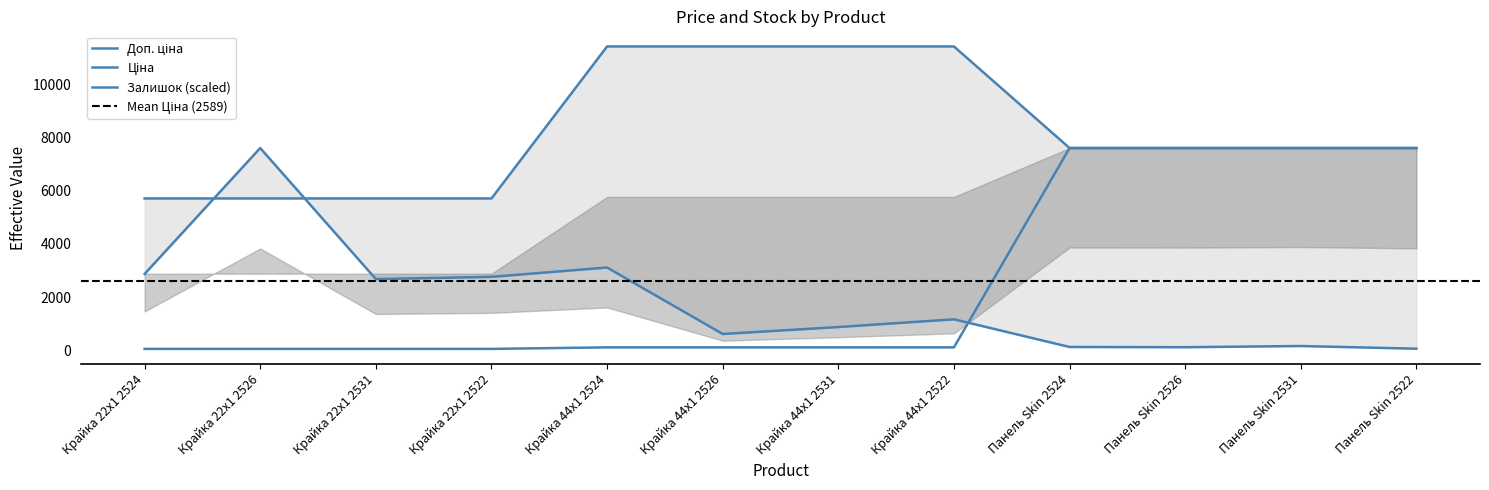

How many lines are shown in the chart?

3